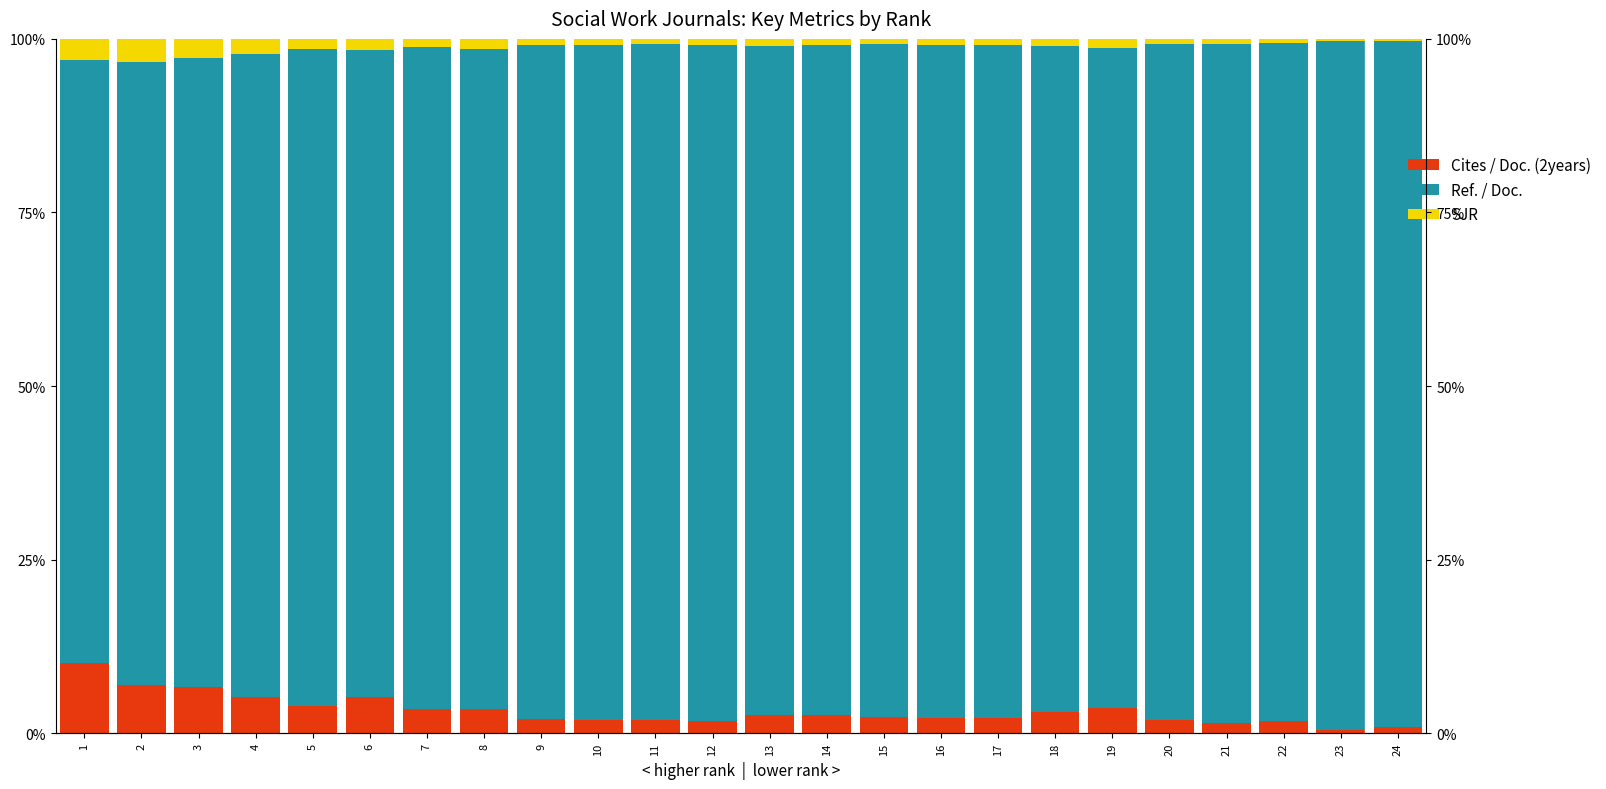

Rank the categories by SJR value from lowest to highest.

23, 24, 22, 20, 21, 15, 11, 12, 10, 9, 16, 17, 14, 18, 13, 7, 19, 8, 5, 6, 4, 3, 1, 2